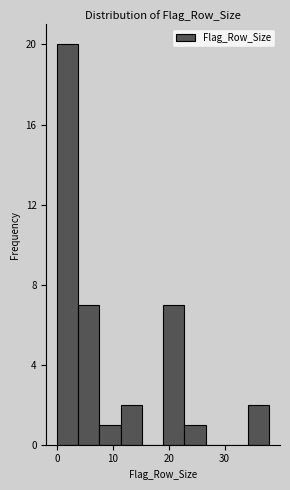

Read against the x-axis, roughly where is the centre of the tallest bar?

2